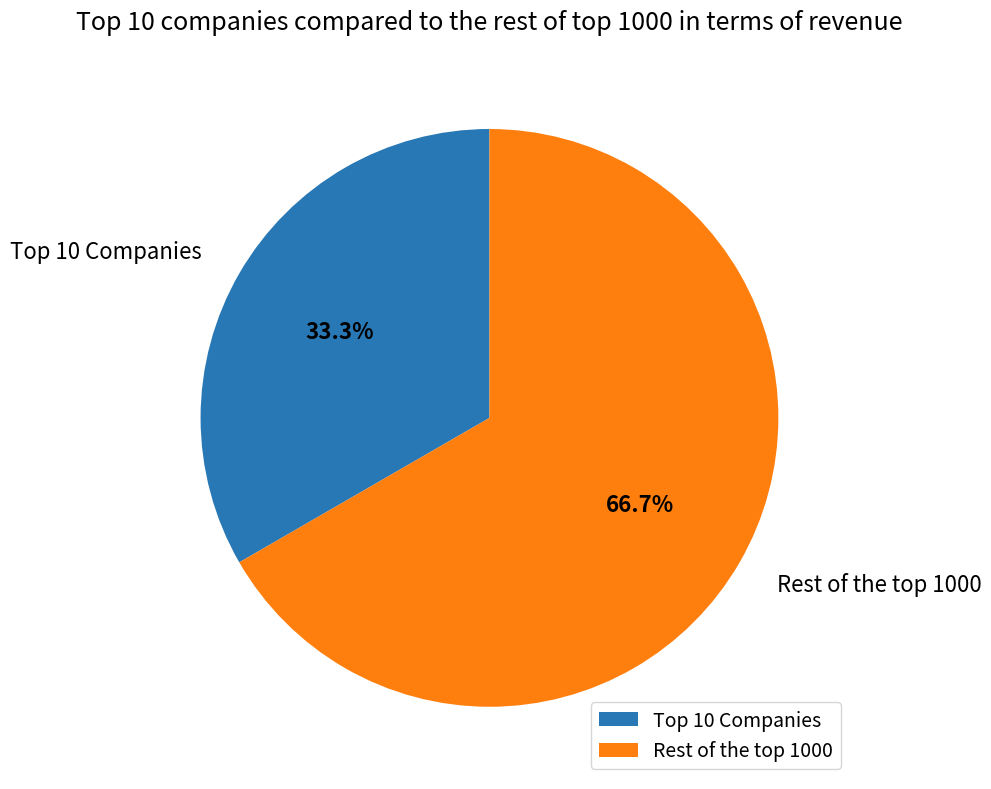

Which slice is the smallest?

Top 10 Companies